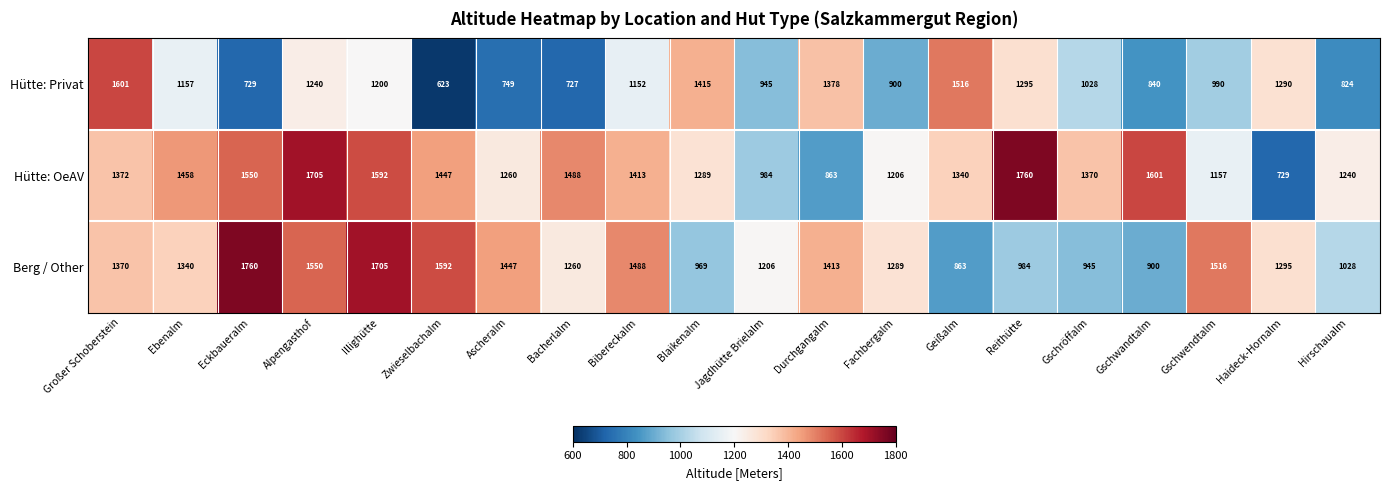

At which label does Hütte: Privat first exceed 1152?

Großer Schoberstein